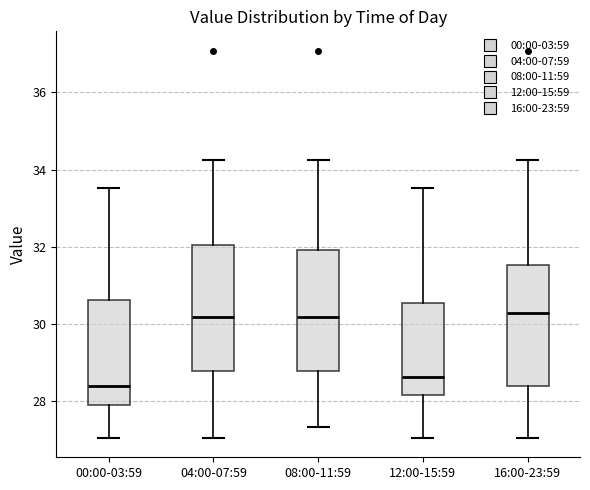

Reading left to right, read every box against the y-axis: the position of its median line, the range the box covers, and the ends of its whiskers. The values are not printed on the chart, so give them approximately, as read against the axis.

00:00-03:59: median 28.4, box 27.8 to 30.6, whiskers 27.0 to 33.6
04:00-07:59: median 30.2, box 28.8 to 32.0, whiskers 27.0 to 34.2
08:00-11:59: median 30.2, box 28.8 to 32.0, whiskers 27.4 to 34.2
12:00-15:59: median 28.6, box 28.2 to 30.6, whiskers 27.0 to 33.6
16:00-23:59: median 30.2, box 28.4 to 31.6, whiskers 27.0 to 34.2